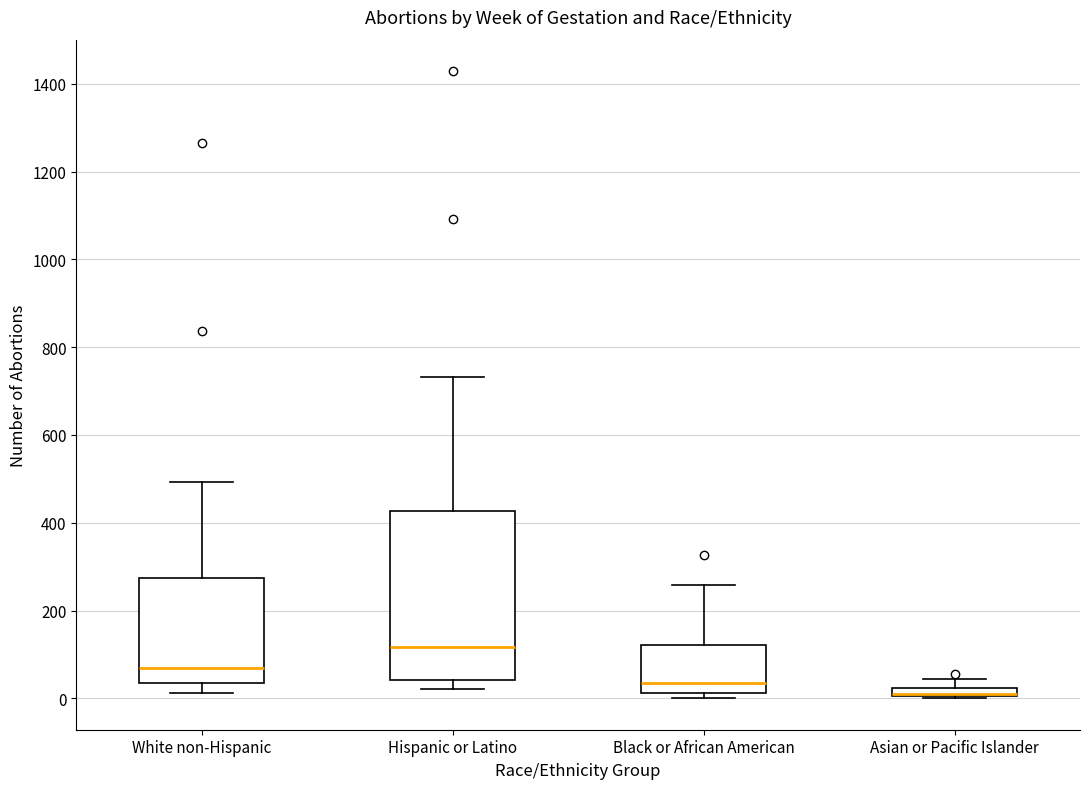

Where is the upper edge of the box for Hispanic or Latino on the y-axis? The values are not printed on the chart, so give them approximately, as read against the axis.

420